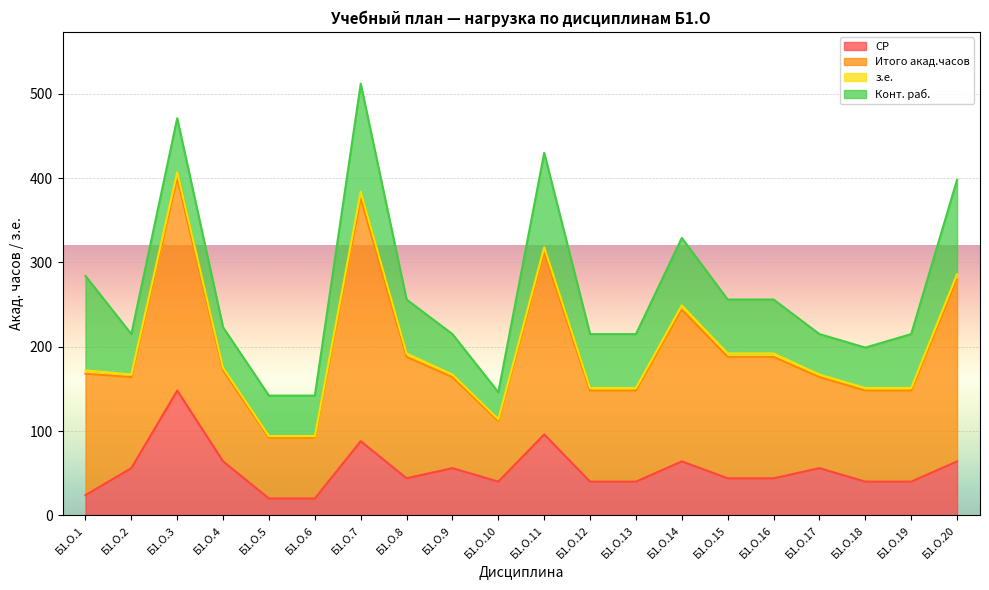

What is the minimum value for СР?

20